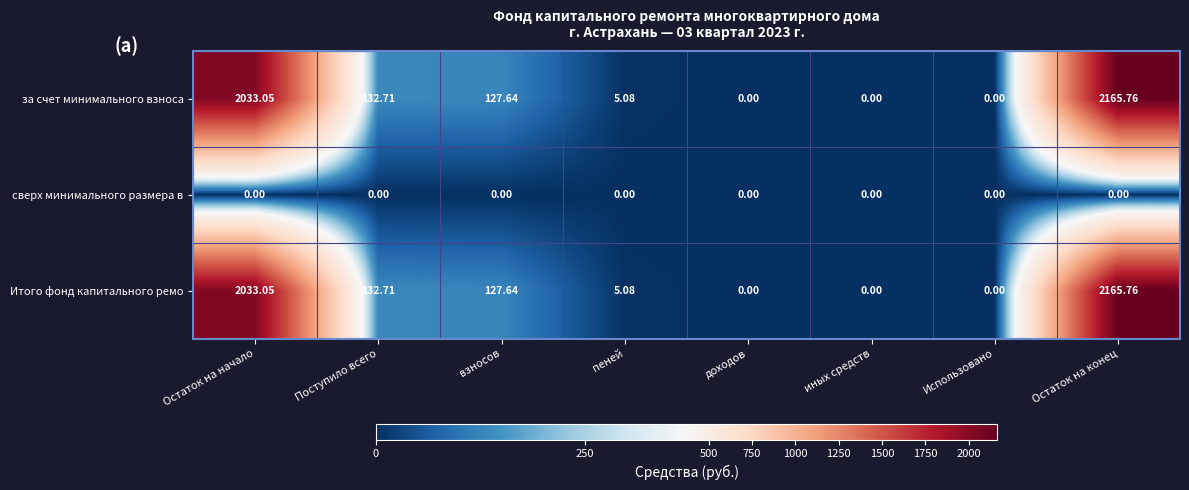

Is the value of за счет минимального взноса at Остаток на начало greater than the value of Итого фонд капитального ремо at взносов?

Yes